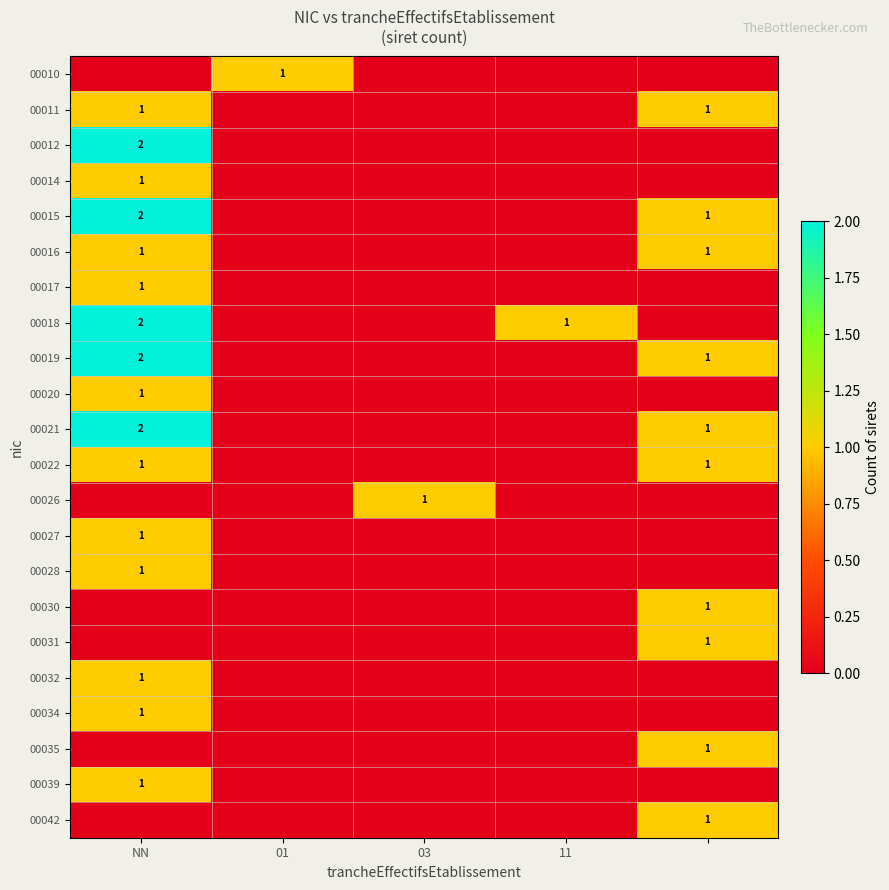

Is the value of 00019 at NN greater than the value of 00034 at NN?

Yes